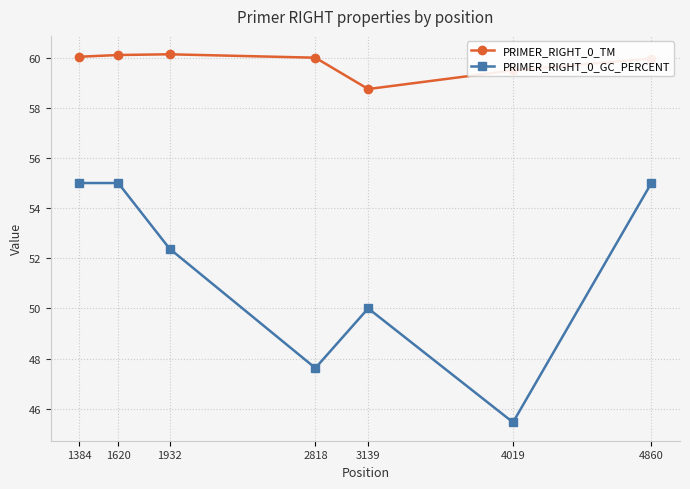

Is the value of PRIMER_RIGHT_0_TM at 4019 greater than the value of PRIMER_RIGHT_0_GC_PERCENT at 4019?

Yes